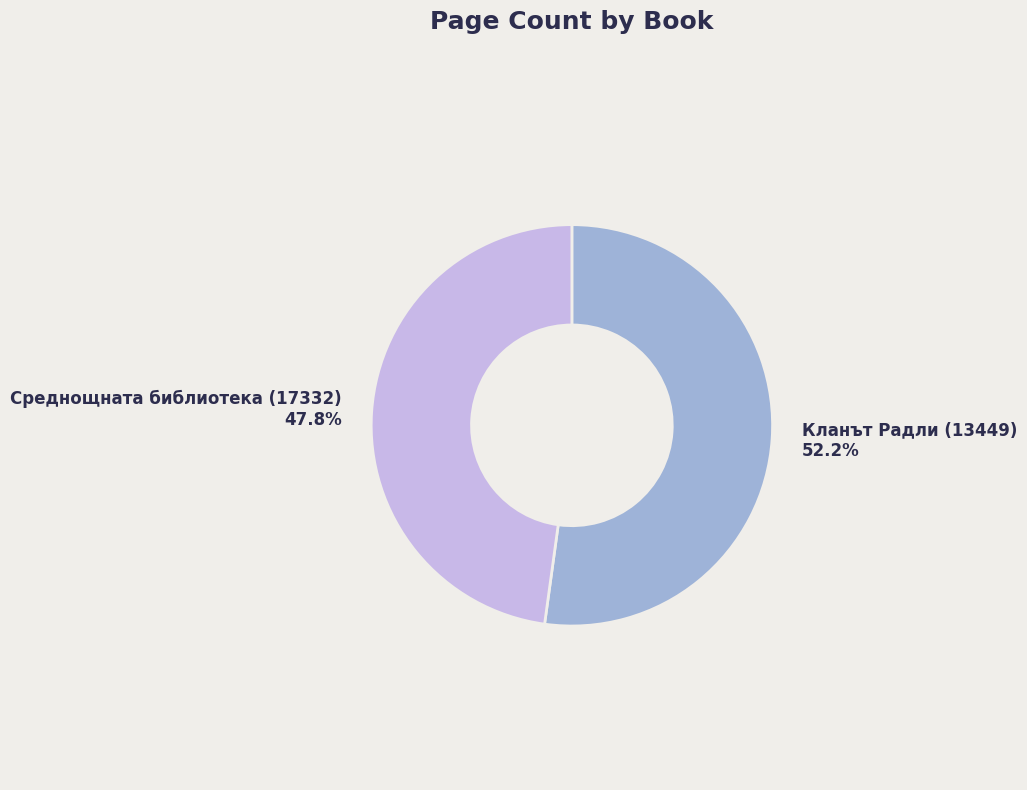

How many slices are in this pie chart?

2